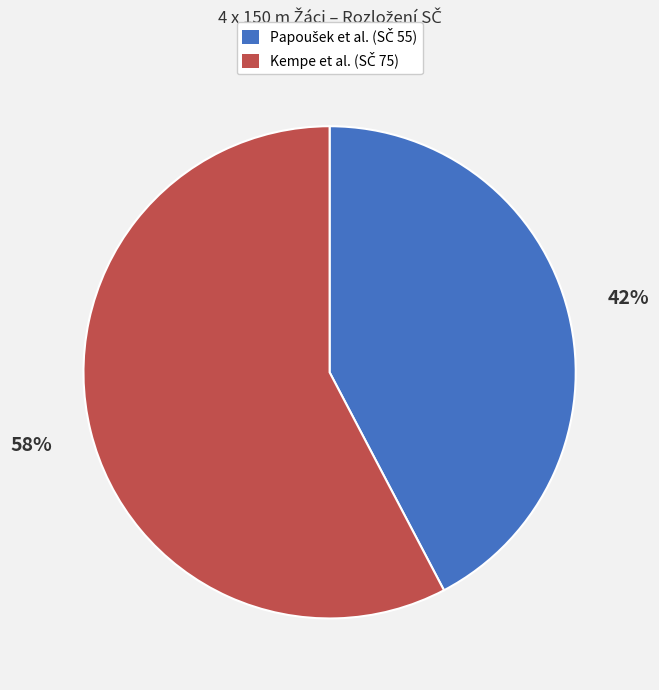

Count the number of slices in the pie.

2